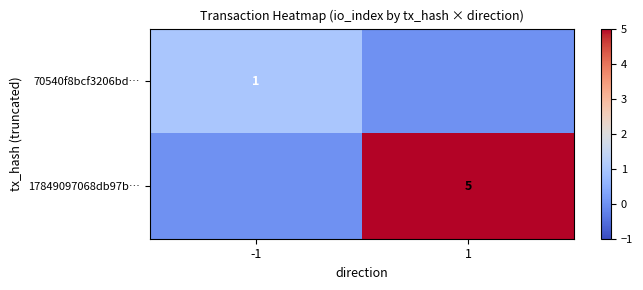

True or false: 70540f8bcf3206bd… has a value of 1 at -1.

True